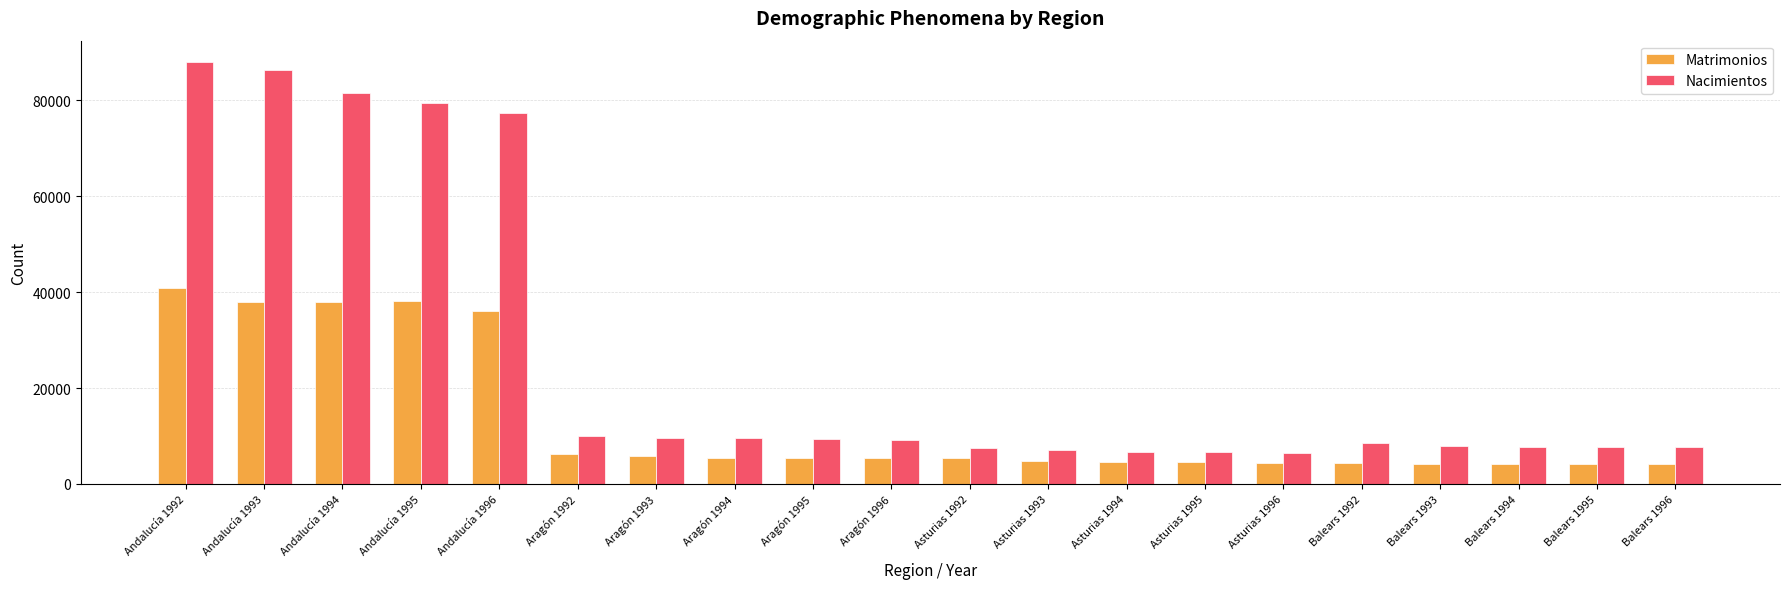

Which category has the highest value in the Matrimonios series?

Andalucía 1992